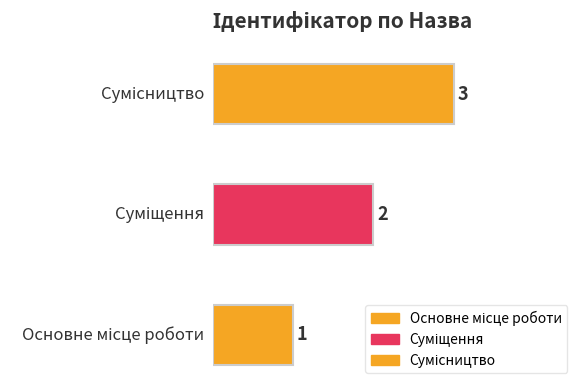

What is the difference between the second highest and minimum values?

1